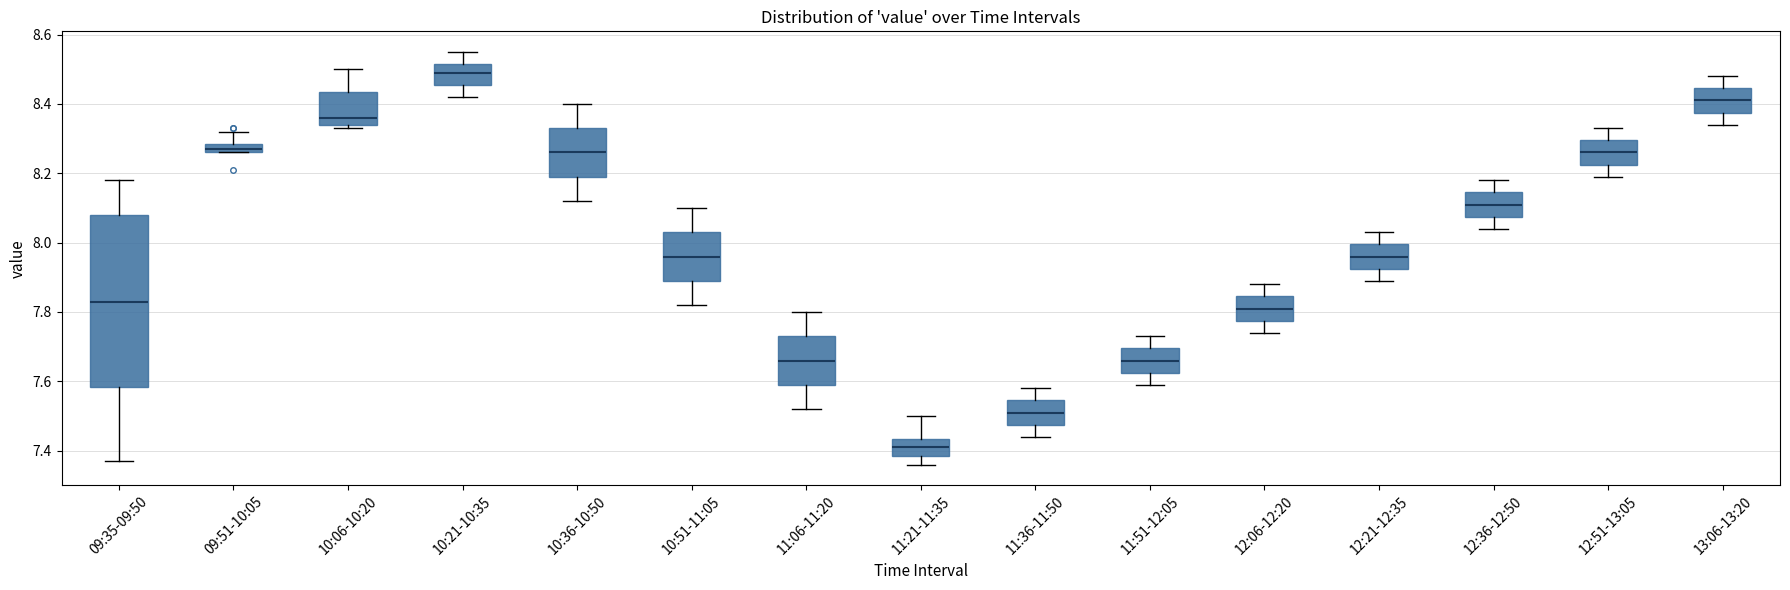

Which box is the tallest, from its lower edge to its upper edge?

09:35-09:50